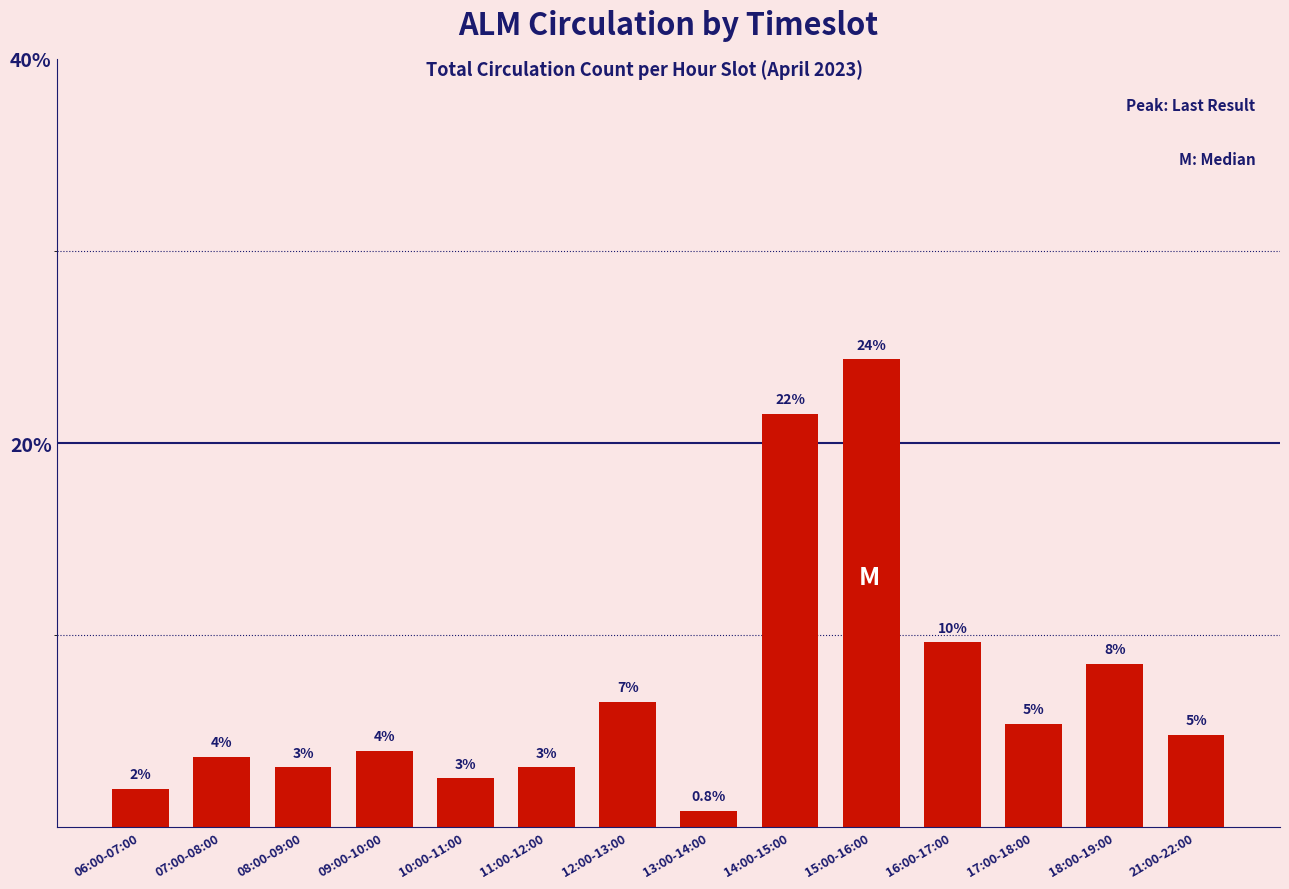

Reading left to right, transcribe all the data shown in this chart.

06:00-07:00=2.0	07:00-08:00=3.7	08:00-09:00=3.1	09:00-10:00=4.0	10:00-11:00=2.5	11:00-12:00=3.1	12:00-13:00=6.5	13:00-14:00=0.8	14:00-15:00=21.5	15:00-16:00=24.4	16:00-17:00=9.6	17:00-18:00=5.4	18:00-19:00=8.5	21:00-22:00=4.8